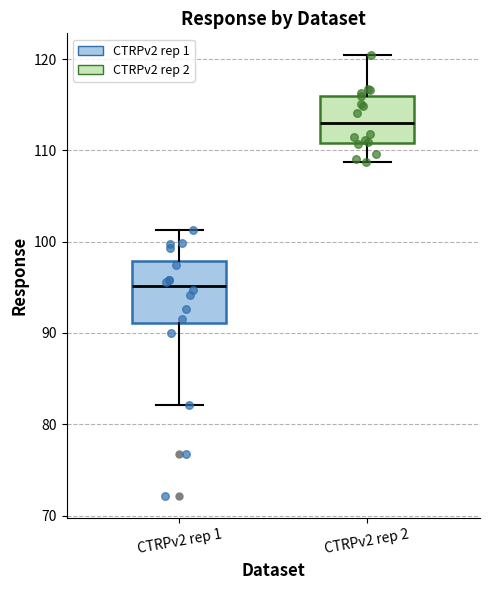

Reading left to right, read every box against the y-axis: the position of its median line, the range the box covers, and the ends of its whiskers. The values are not printed on the chart, so give them approximately, as read against the axis.

CTRPv2 rep 1: median 95, box 91 to 98, whiskers 82 to 101
CTRPv2 rep 2: median 113, box 111 to 116, whiskers 109 to 120